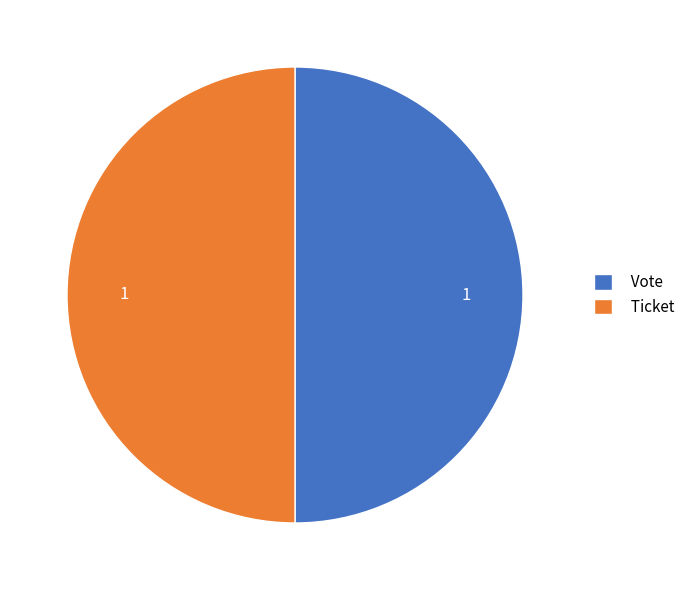

The Vote slice represents 50% of the pie. True or false?

True